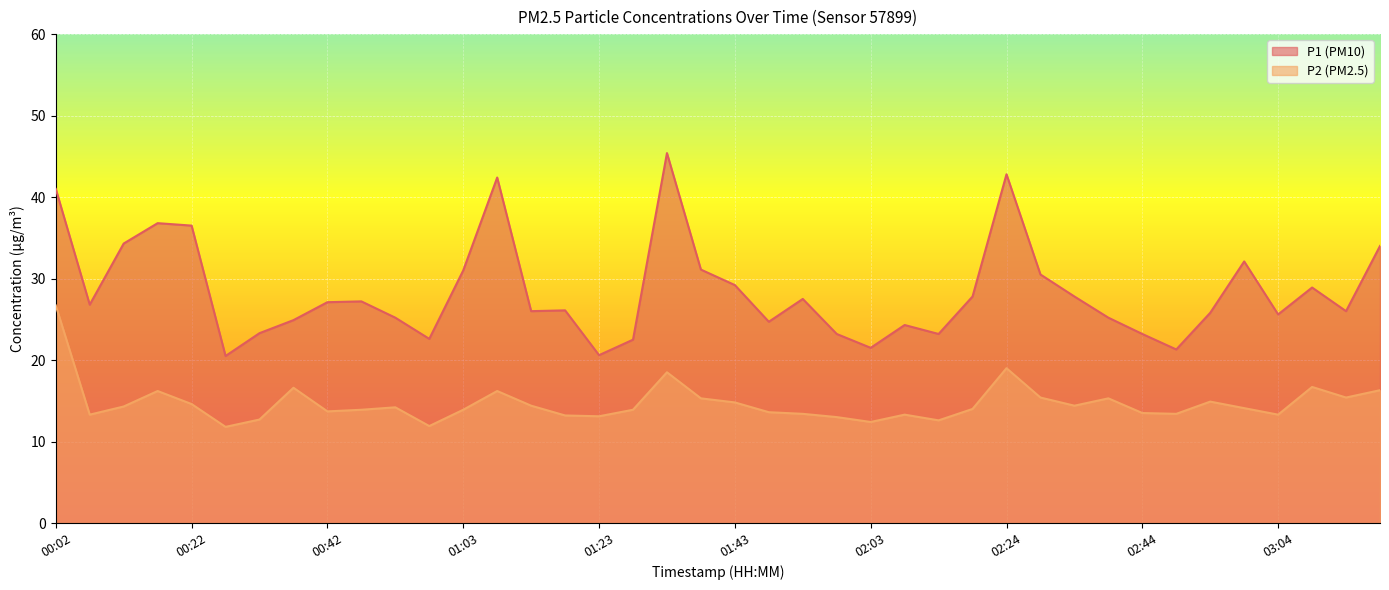

How many lines are shown in the chart?

2